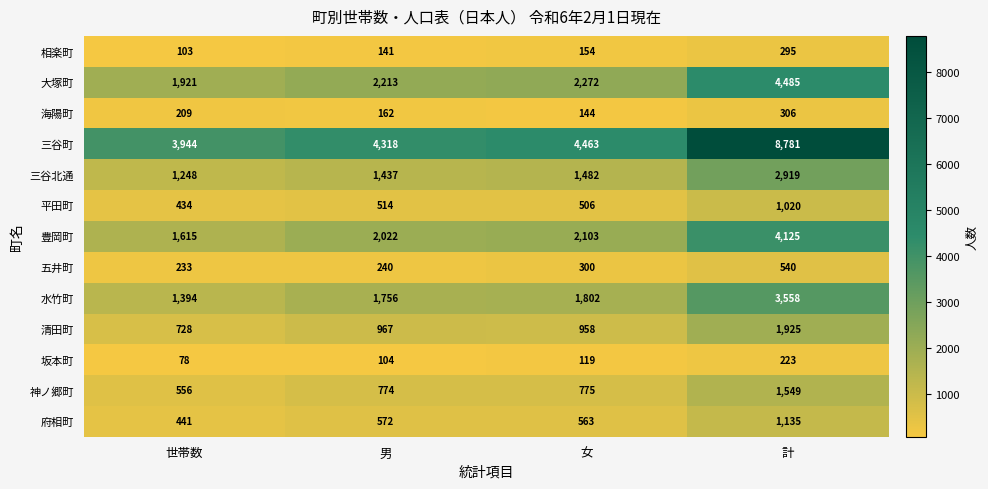

What is the lowest value of the 坂本町 series?

78